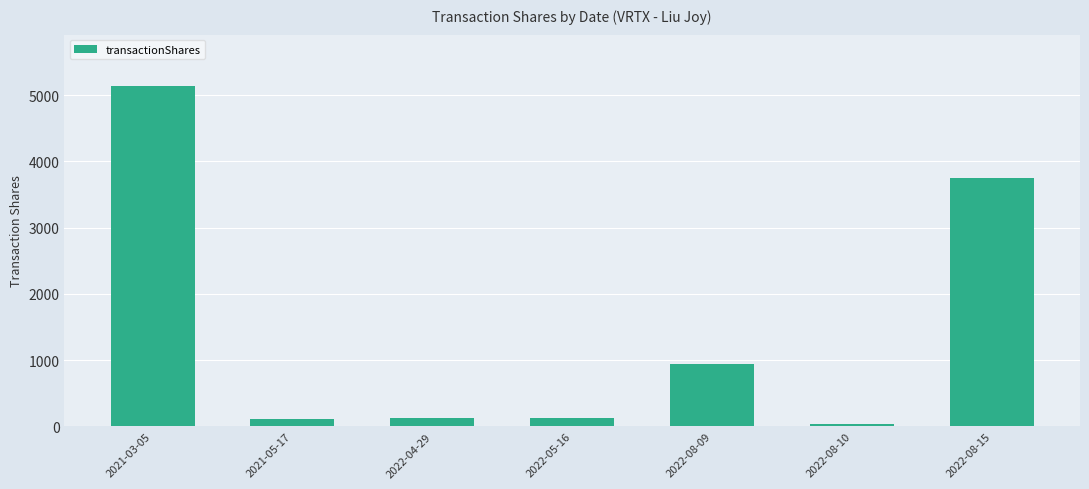

What is the difference between the maximum and minimum values?

5105